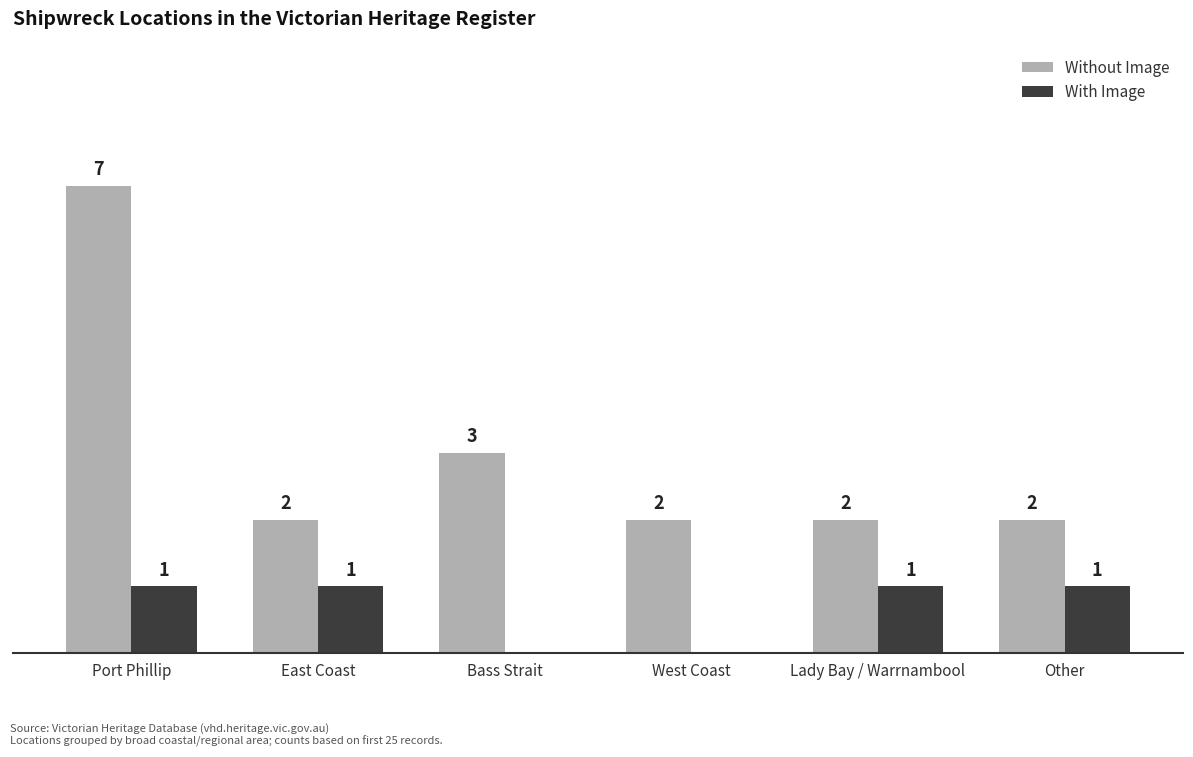

Where is Without Image nearest to the value 4?

Bass Strait